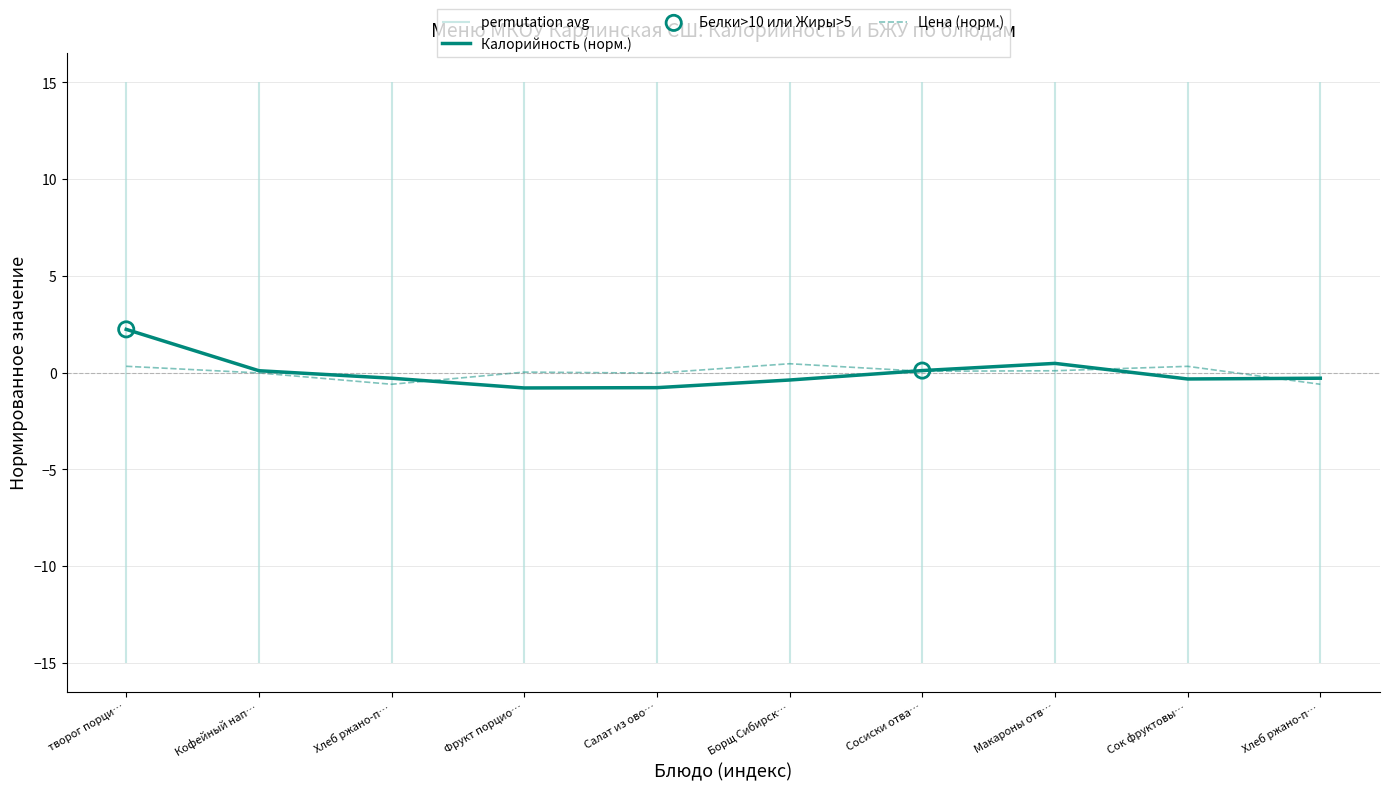

What is the change in value from Фрукт порцио… to Сок фруктовы…?

+0.5